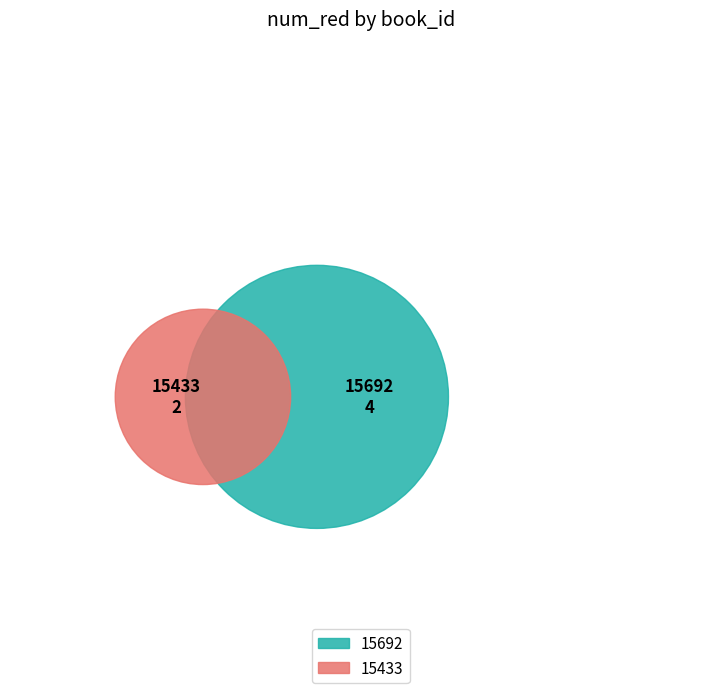

Which slice is the smallest?

15433